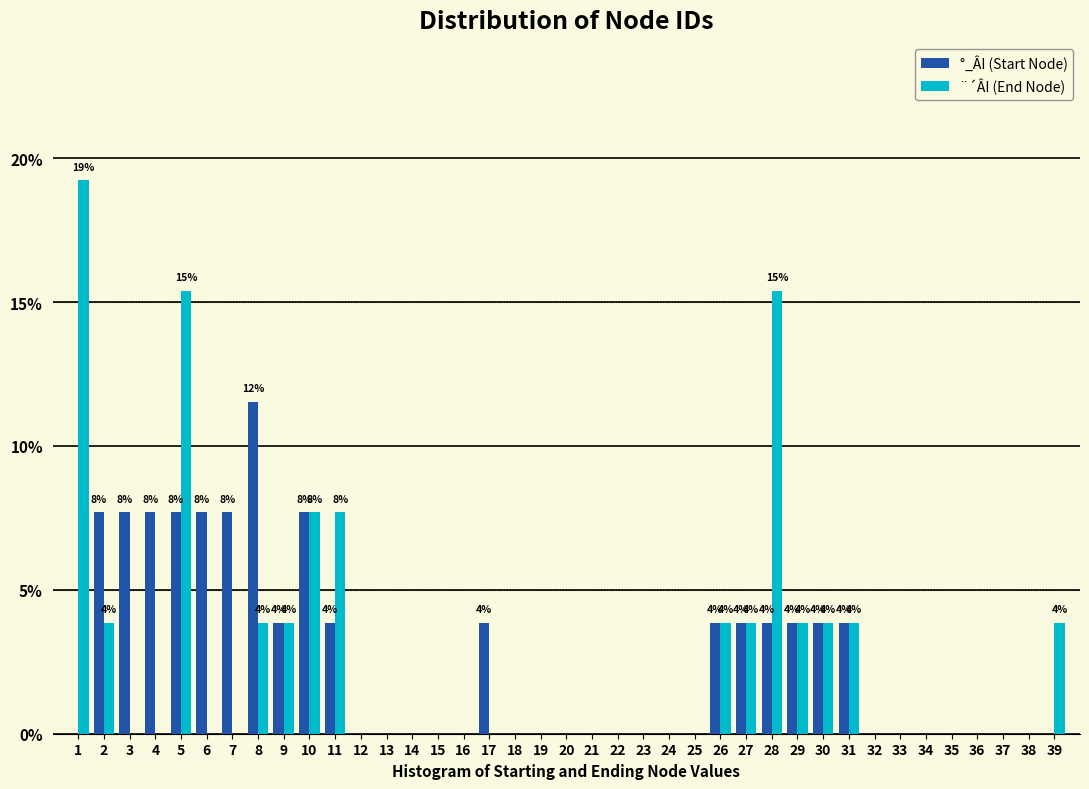

In the °_ÂI (Start Node) series, which range on the x-axis has the tallest bar?

7.5 to 8.5